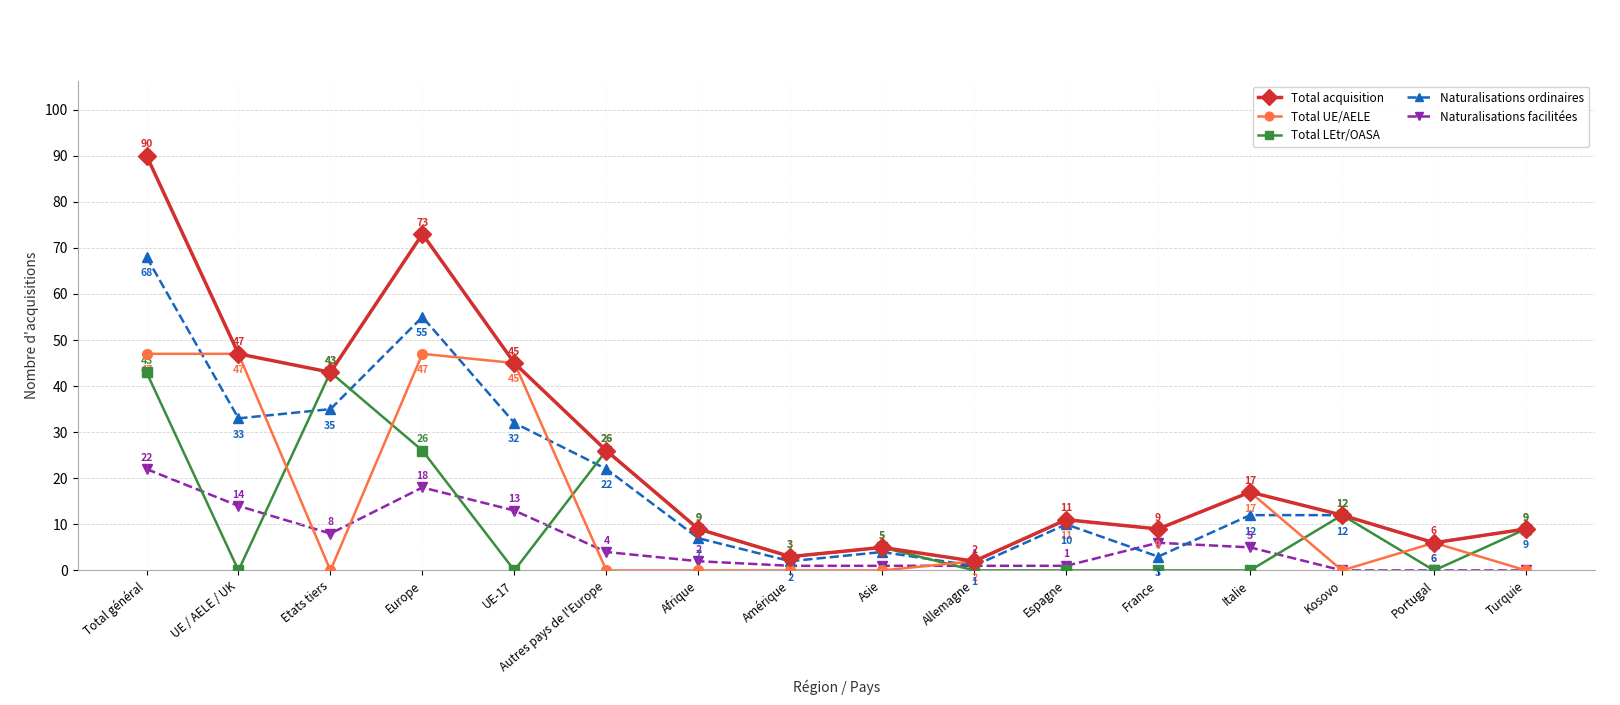

How many distinct data groups are displayed?

5